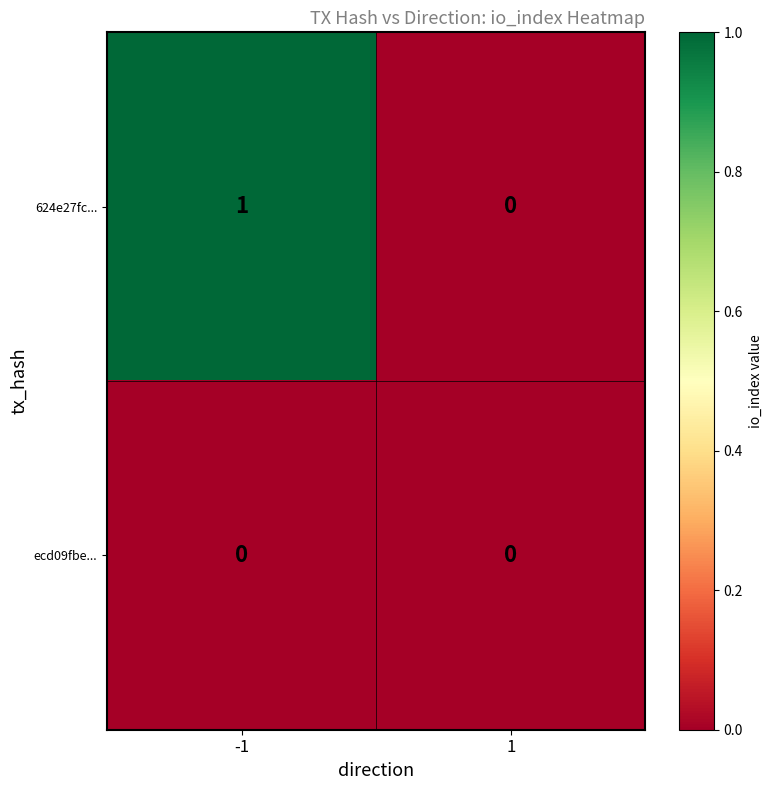

Which series changed the most between -1 and 1?

624e27fc...